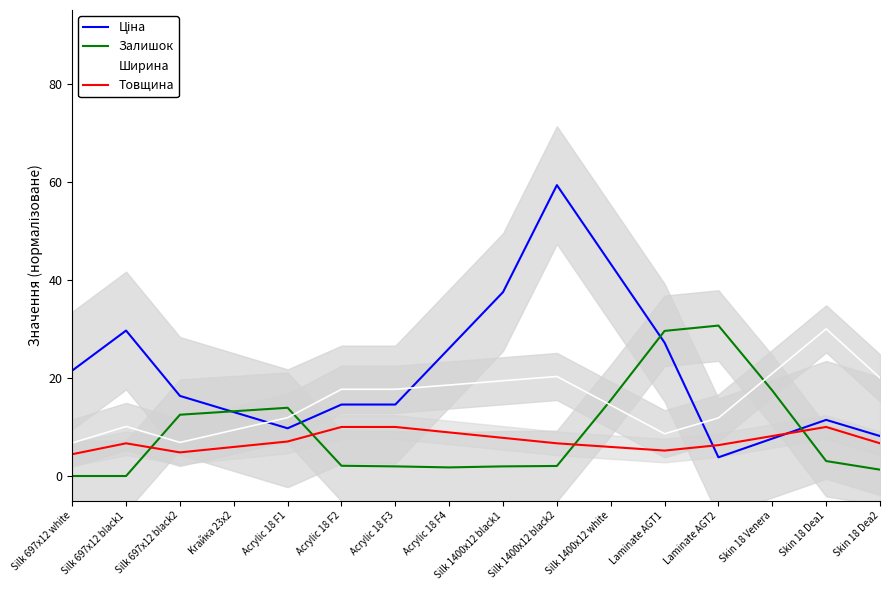

At which label does Ширина first exceed 17?

Acrylic 18 F2